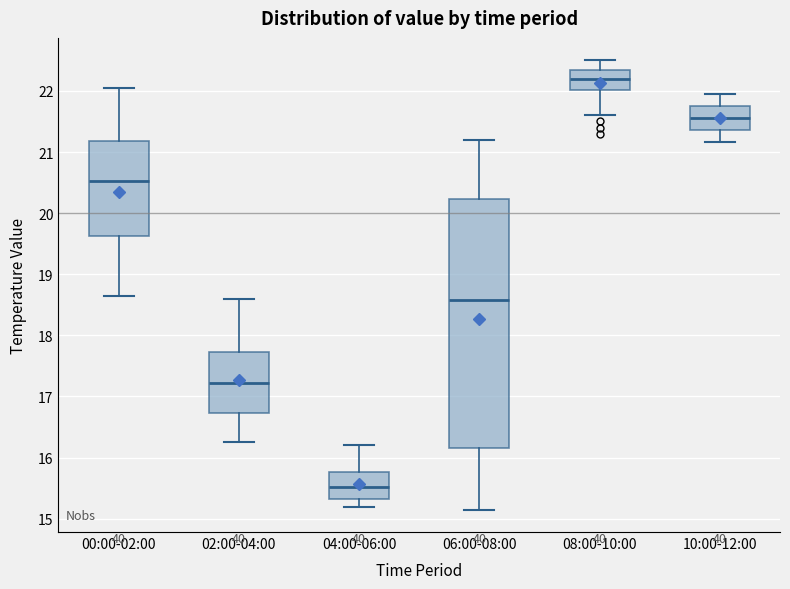

Which box has the highest median line?

08:00-10:00